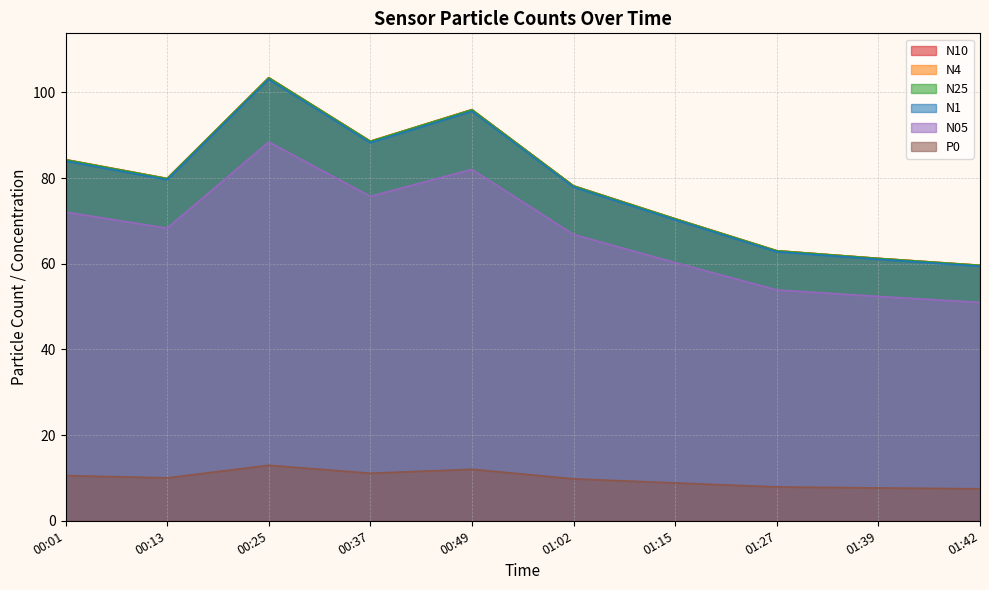

Which series changed the most between 00:13 and 01:02?

N4